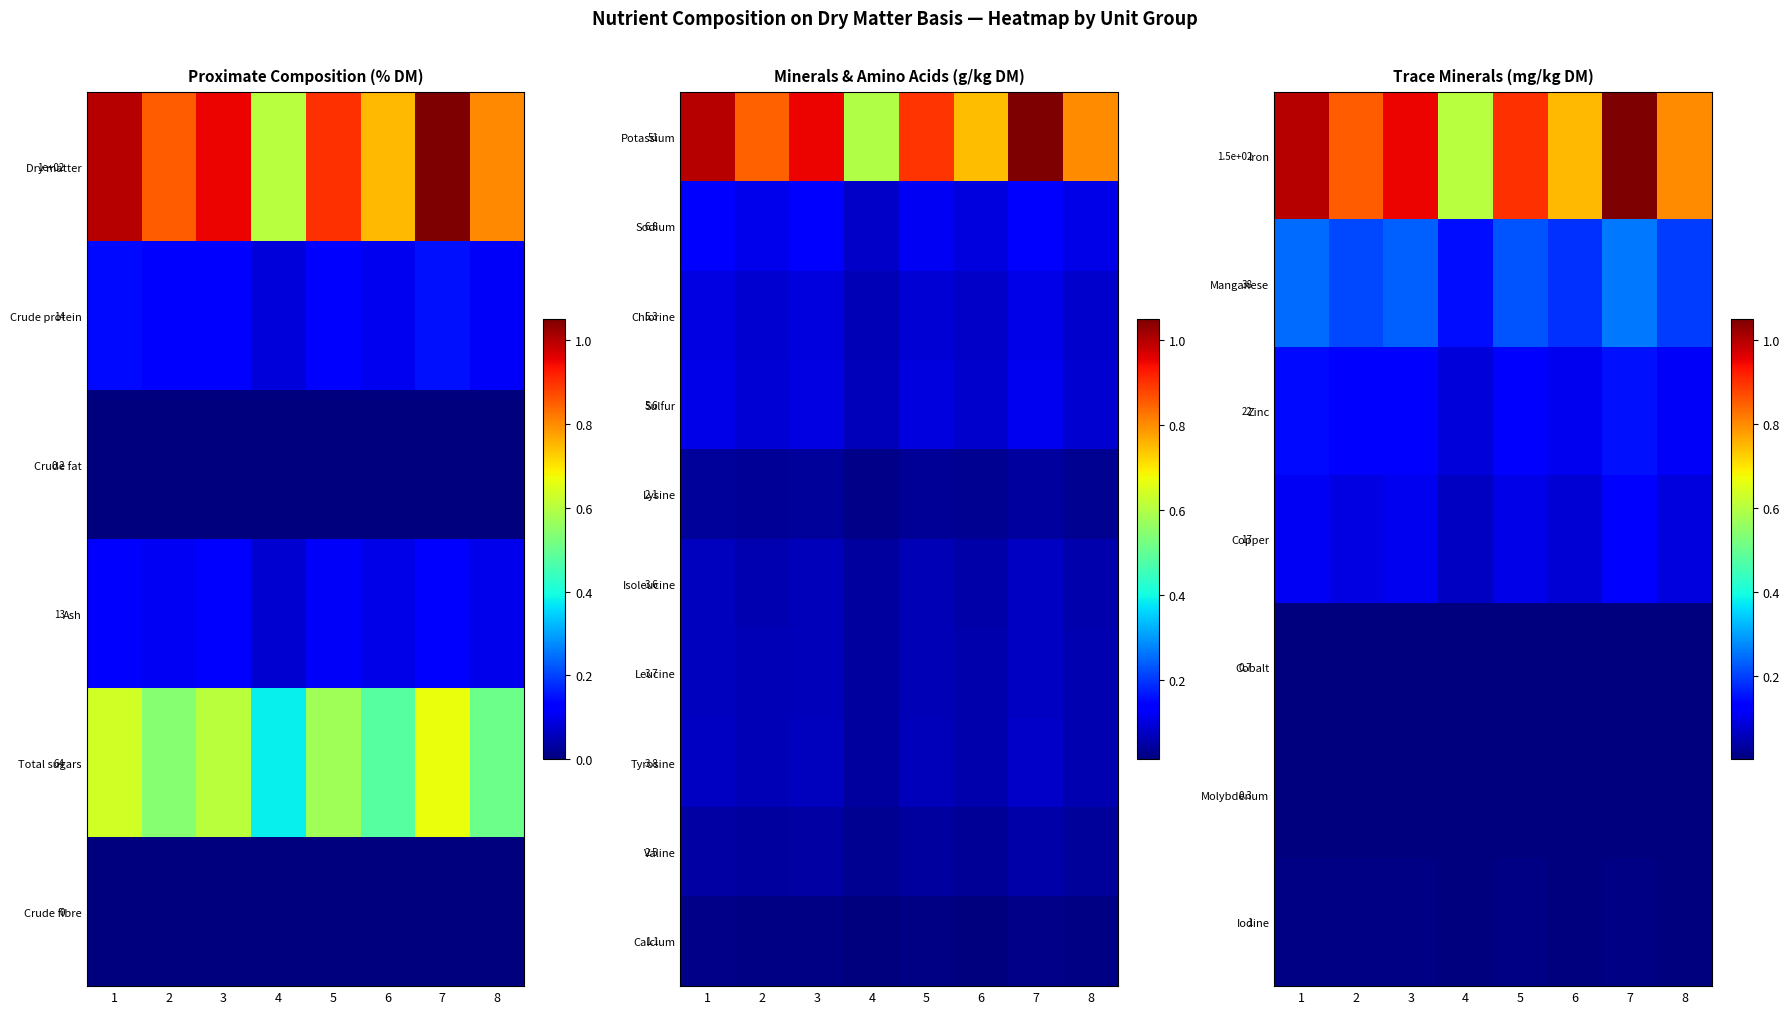

Between 1 and 5, which is larger?

1